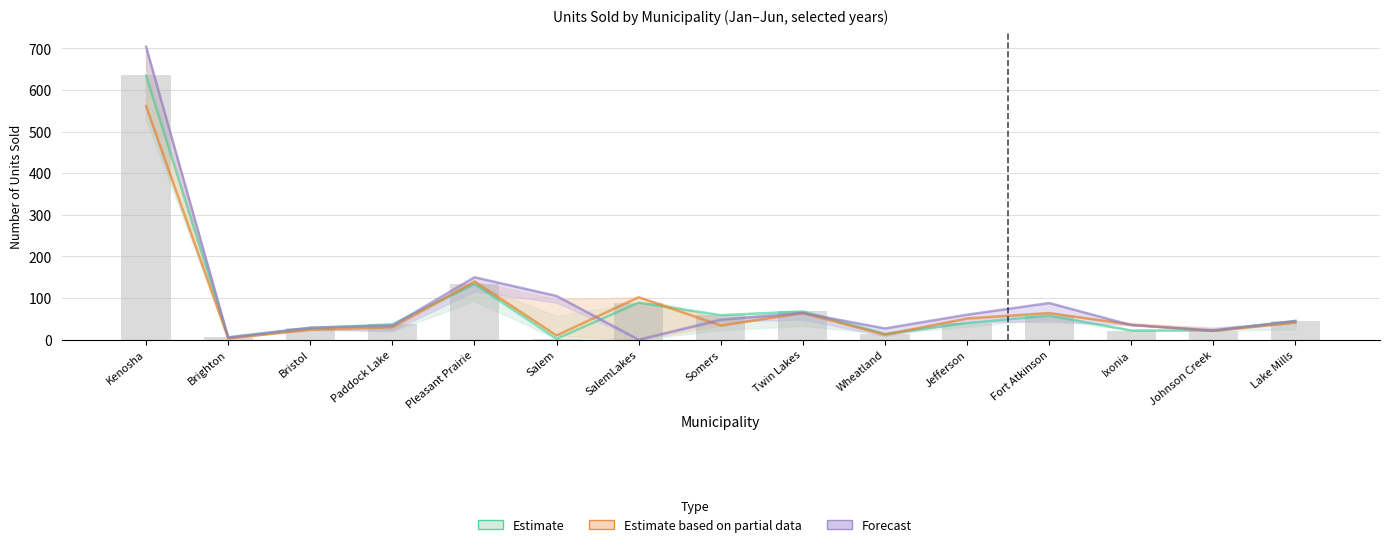

What position from the left is Fort Atkinson?

12